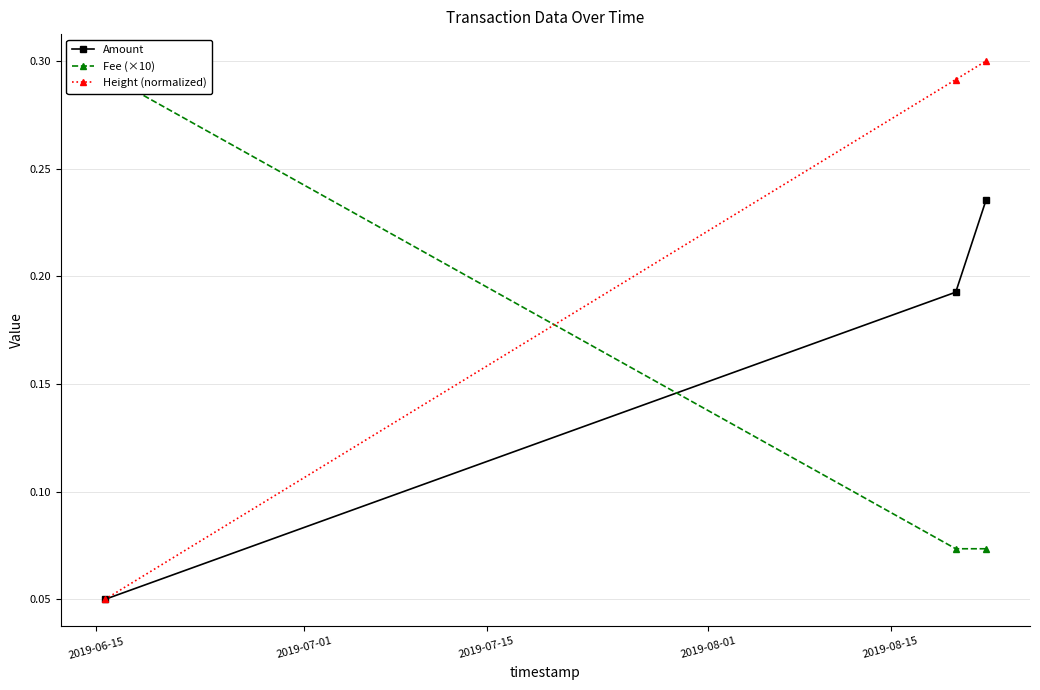

How many data points does each series have?

3